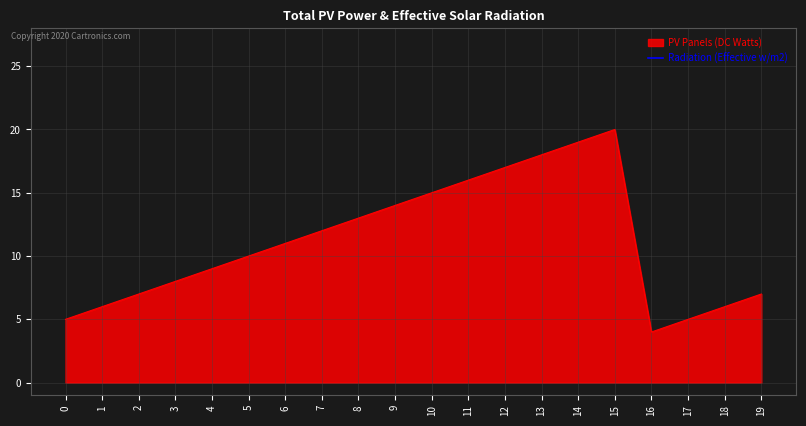

Rank the categories by value from lowest to highest.

16, 0, 17, 1, 18, 2, 19, 3, 4, 5, 6, 7, 8, 9, 10, 11, 12, 13, 14, 15